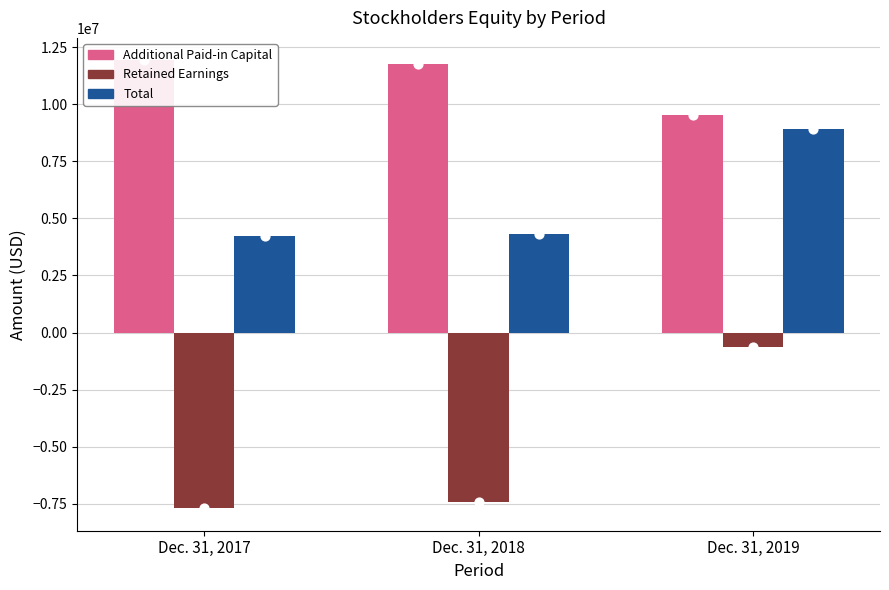

Which series has the widest spread of Y values?

Retained Earnings